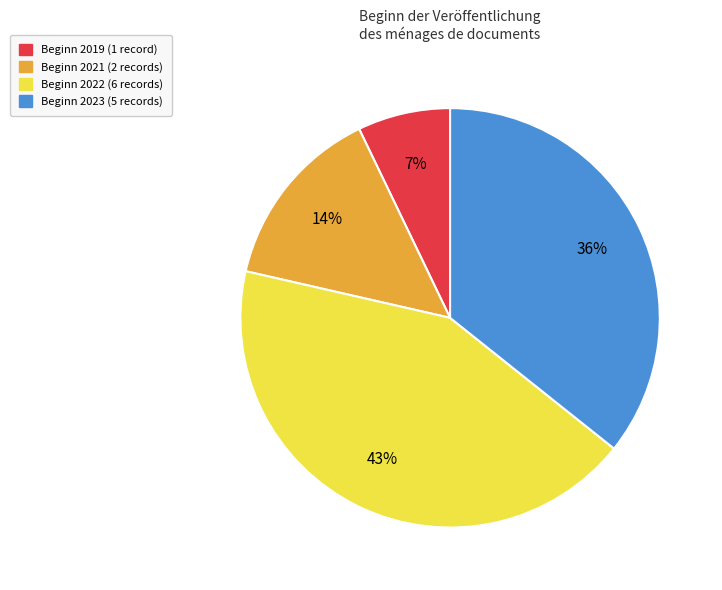

Rank the categories by value from lowest to highest.

Beginn 2019 (1 record), Beginn 2021 (2 records), Beginn 2023 (5 records), Beginn 2022 (6 records)